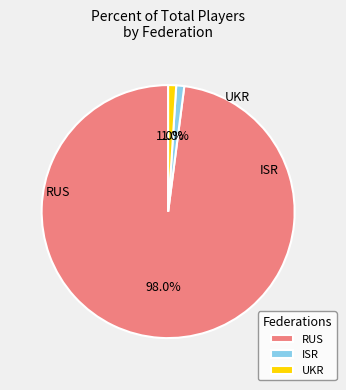

Is it true that UKR is 1% of the pie?

True